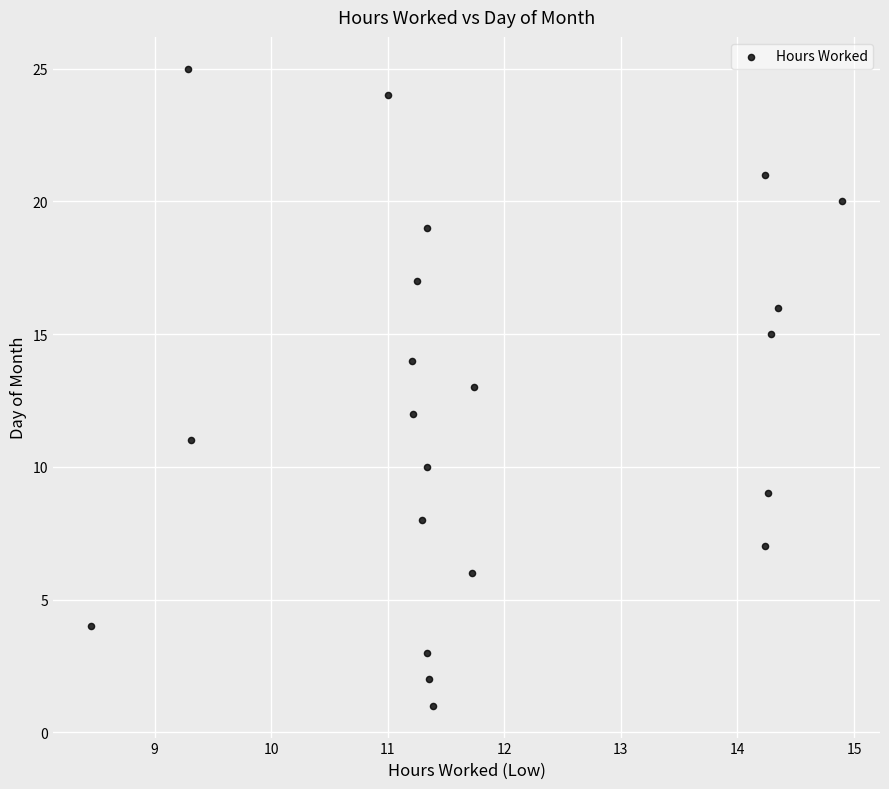

What is the range of Y values (max minus min)?

24